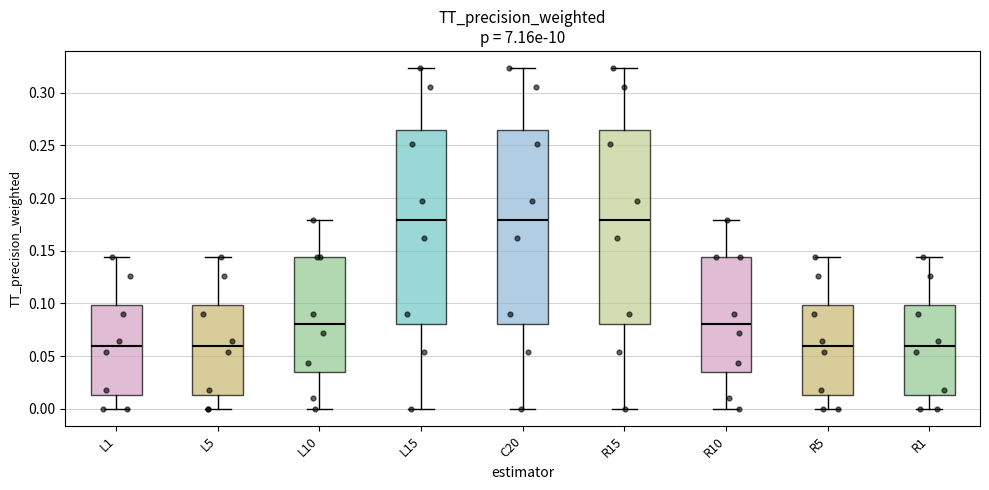

Reading left to right, read every box against the y-axis: the position of its median line, the range the box covers, and the ends of its whiskers. The values are not printed on the chart, so give them approximately, as read against the axis.

L1: median 0.060, box 0.015 to 0.100, whiskers 0.000 to 0.145
L5: median 0.060, box 0.015 to 0.100, whiskers 0.000 to 0.145
L10: median 0.080, box 0.035 to 0.145, whiskers 0.000 to 0.180
L15: median 0.180, box 0.080 to 0.265, whiskers 0.000 to 0.325
C20: median 0.180, box 0.080 to 0.265, whiskers 0.000 to 0.325
R15: median 0.180, box 0.080 to 0.265, whiskers 0.000 to 0.325
R10: median 0.080, box 0.035 to 0.145, whiskers 0.000 to 0.180
R5: median 0.060, box 0.015 to 0.100, whiskers 0.000 to 0.145
R1: median 0.060, box 0.015 to 0.100, whiskers 0.000 to 0.145